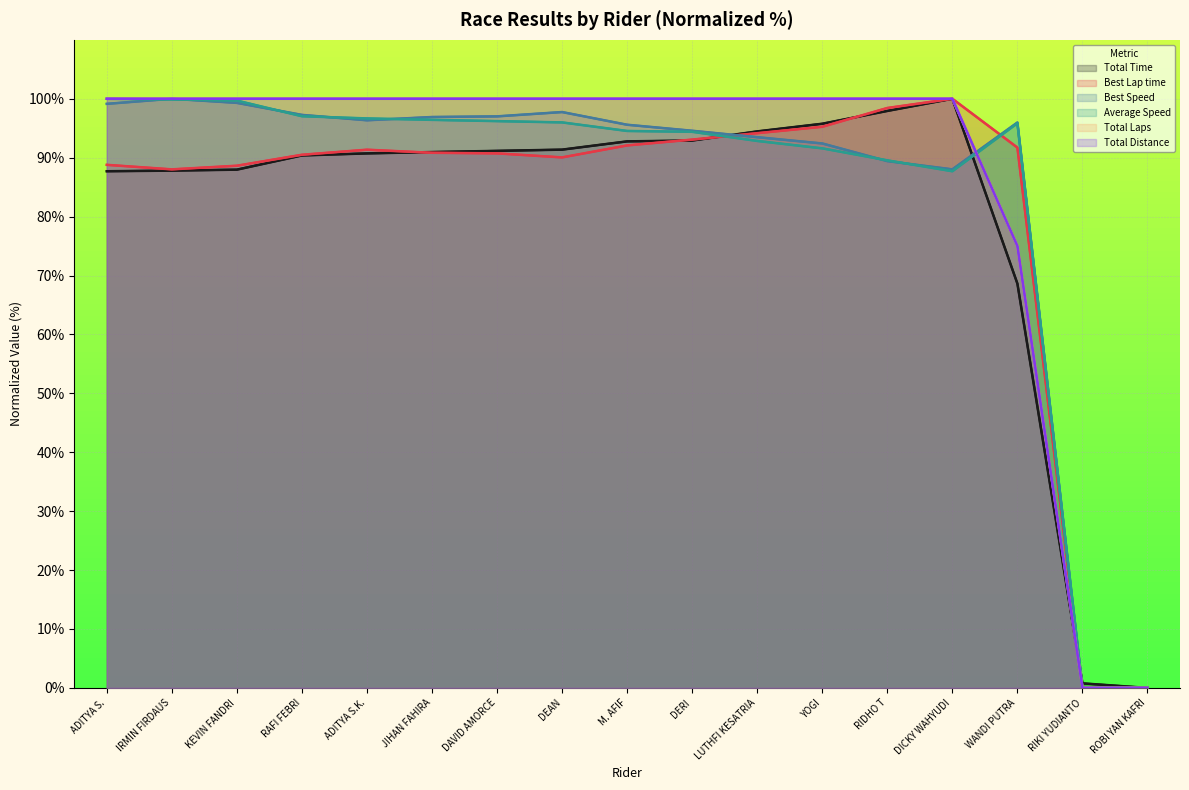

What are all the series names shown in the legend?

Total Time, Best Lap time, Best Speed, Average Speed, Total Laps, Total Distance